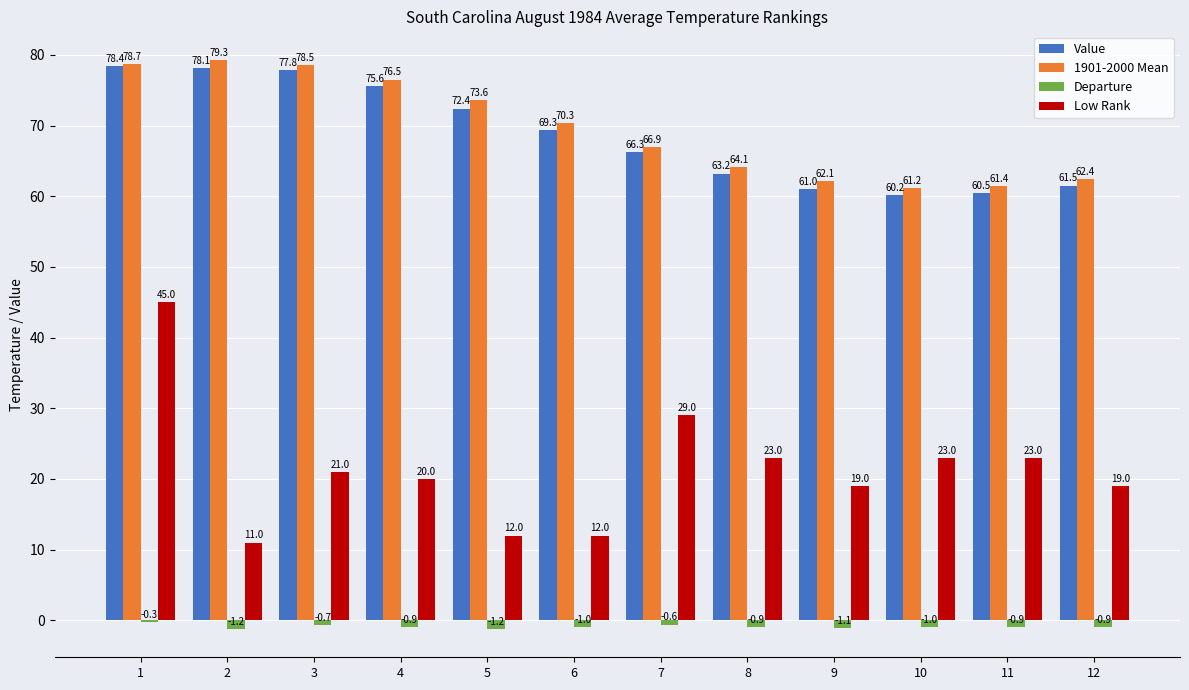

Reading right to left, extract all data points from this chart.

Value: 61.5	60.5	60.2	61.0	63.2	66.3	69.3	72.4	75.6	77.8	78.1	78.4
1901-2000 Mean: 62.4	61.4	61.2	62.1	64.1	66.9	70.3	73.6	76.5	78.5	79.3	78.7
Departure: -0.9	-0.9	-1.0	-1.1	-0.9	-0.6	-1.0	-1.2	-0.9	-0.7	-1.2	-0.3
Low Rank: 19.0	23.0	23.0	19.0	23.0	29.0	12.0	12.0	20.0	21.0	11.0	45.0